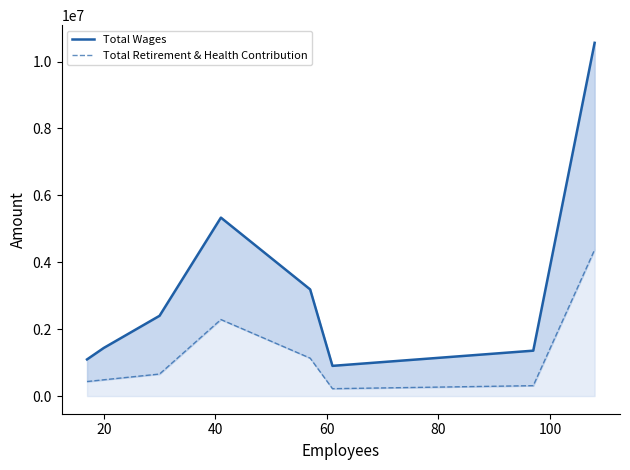

True or false: Total Wages and Total Retirement & Health Contribution cross at least once.

False